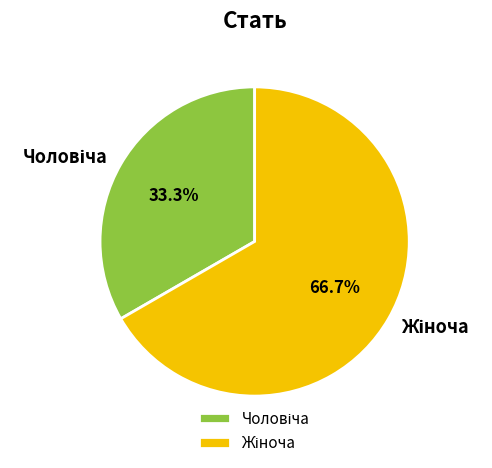

Does any single category account for the majority?

Yes